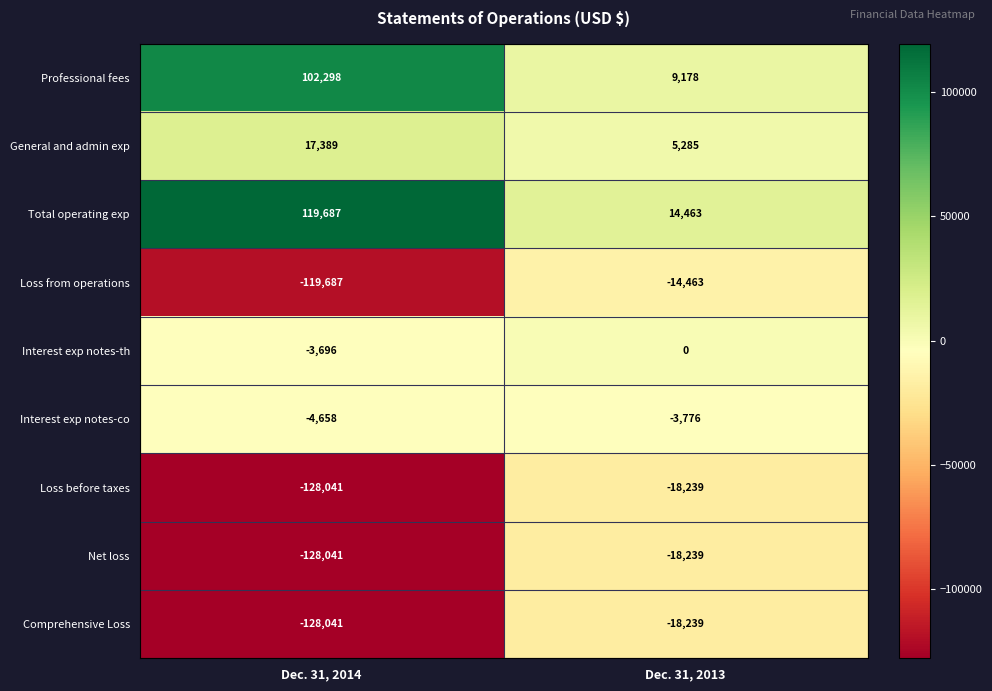

What is the maximum value for Comprehensive Loss?

-18239